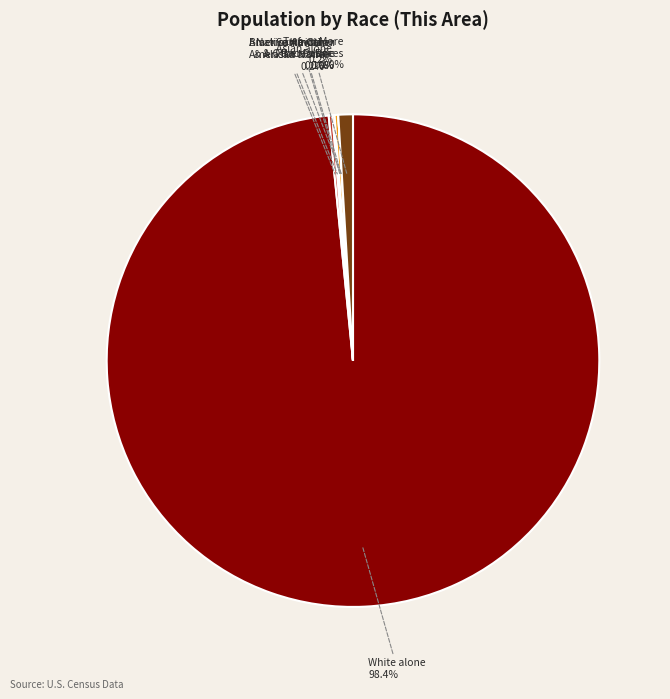

Which category accounts for the majority?

White alone